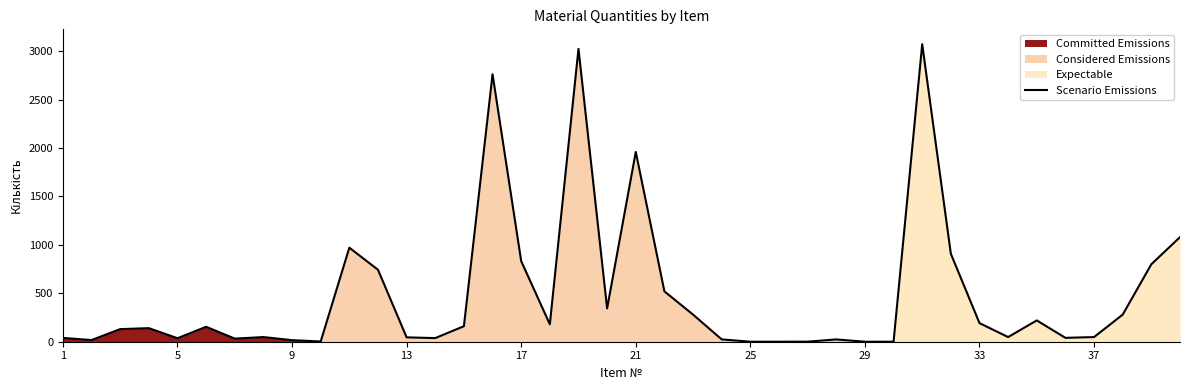

The value of Scenario Emissions at 29 is 0.0. True or false?

True